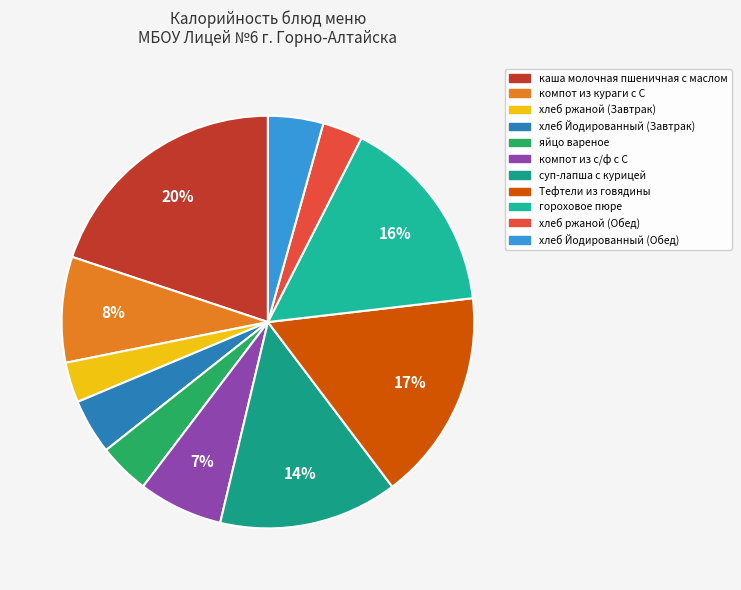

Between хлеб ржаной (Завтрак) and яйцо вареное, which is larger?

яйцо вареное